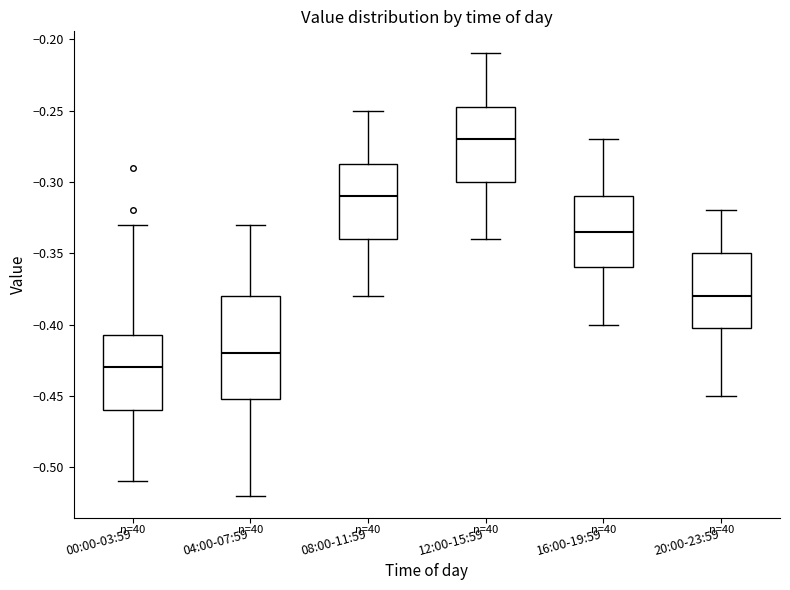

Comparing the boxes themselves (not the whiskers), which one is the tallest?

04:00-07:59